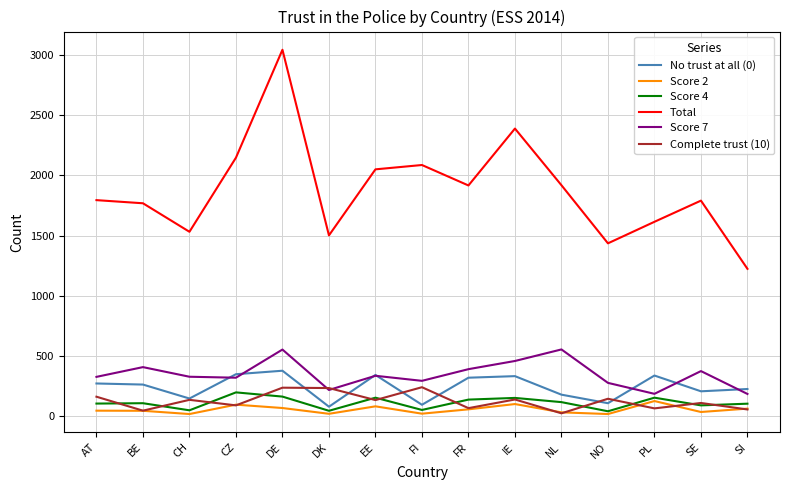

What is the difference between the second highest and second lowest values in the Total series?

954